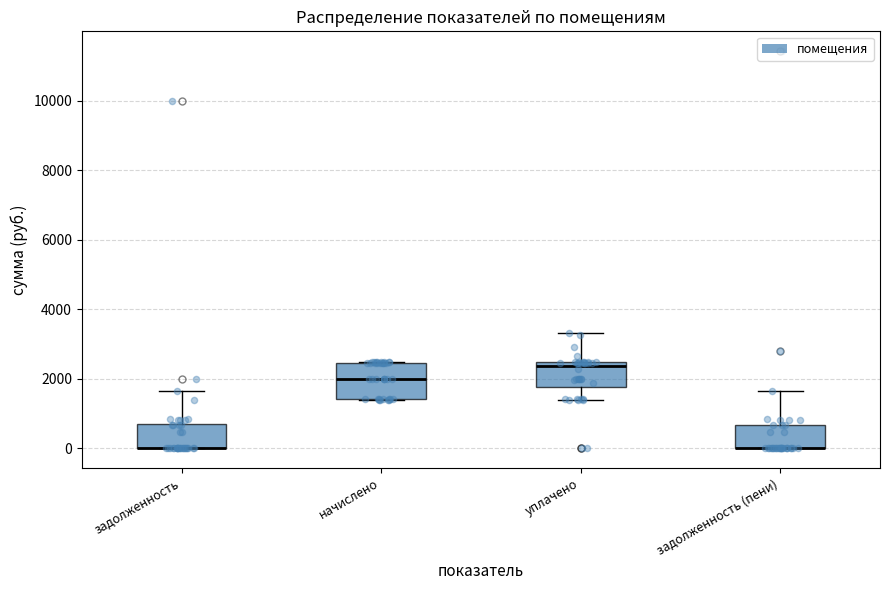

Reading left to right, transcribe this box plot: for each box, give where its median line is, the range the box spans, and where its two whiskers end, as read against the y-axis. The values are not printed on the chart, so give them approximately, as read against the axis.

задолженность: median 0 (drawn on the box's lower edge), box 0 to 800, whiskers 0 to 1600
начислено: median 2000, box 1400 to 2400, whiskers 1400 to 2400
уплачено: median 2400 (just below the box's upper edge), box 1800 to 2400, whiskers 1400 to 3400
задолженность (пени): median 0 (drawn on the box's lower edge), box 0 to 600, whiskers 0 to 1600